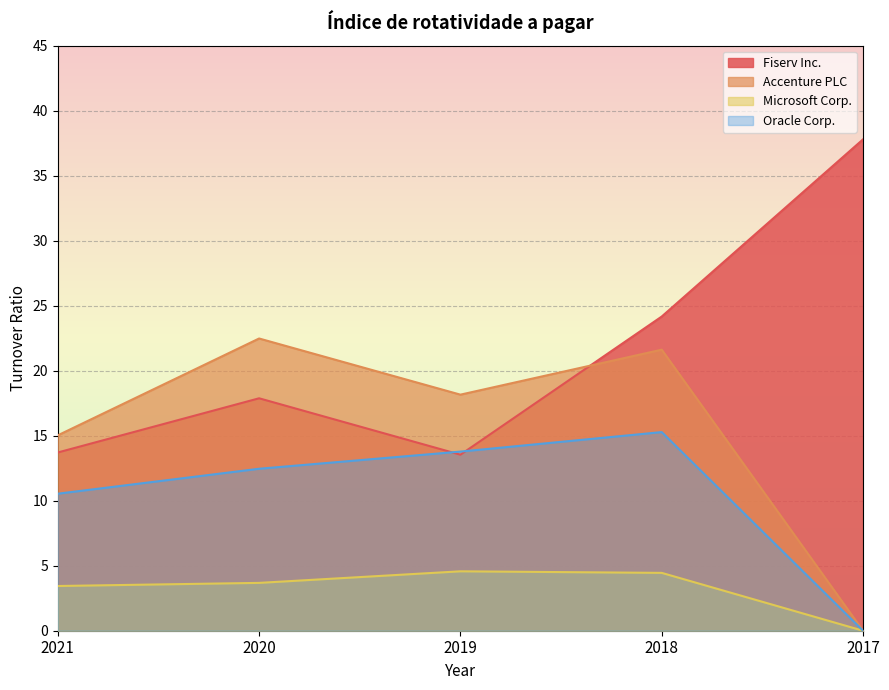

True or false: Oracle Corp. and Accenture PLC cross at least once.

False